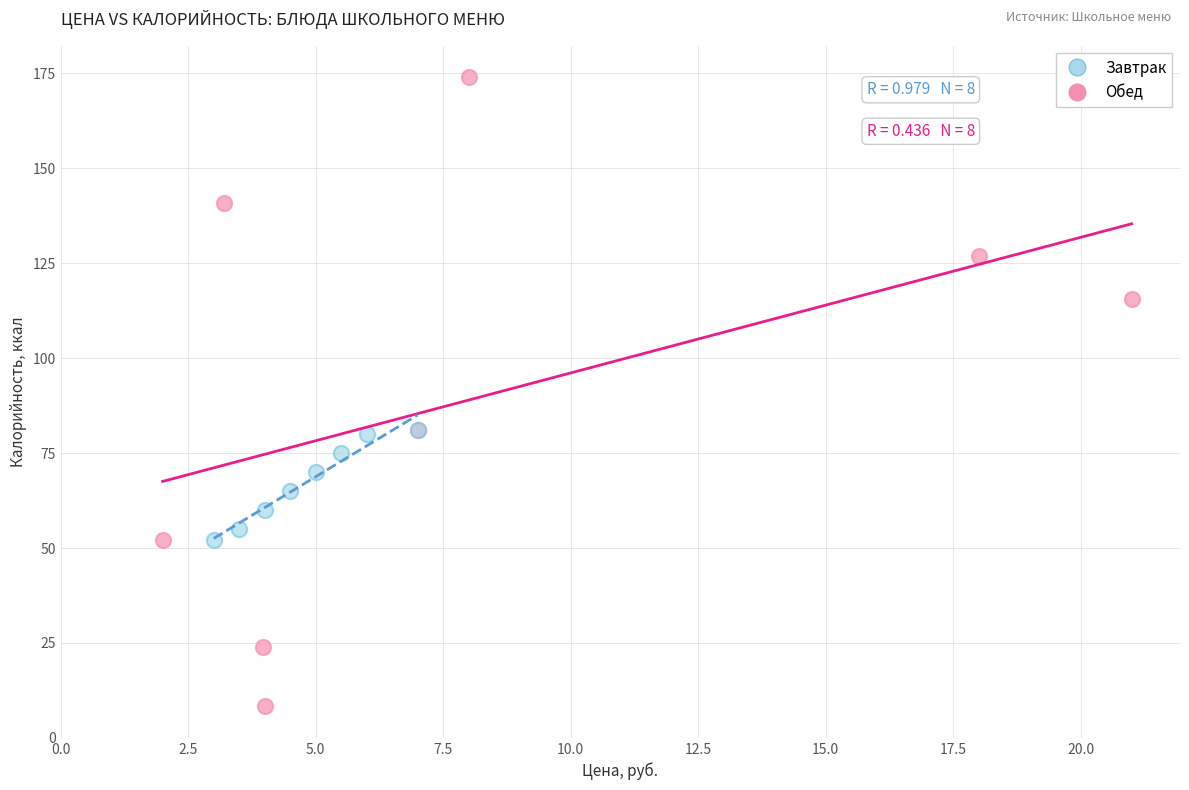

Which series has the widest spread of Y values?

Обед